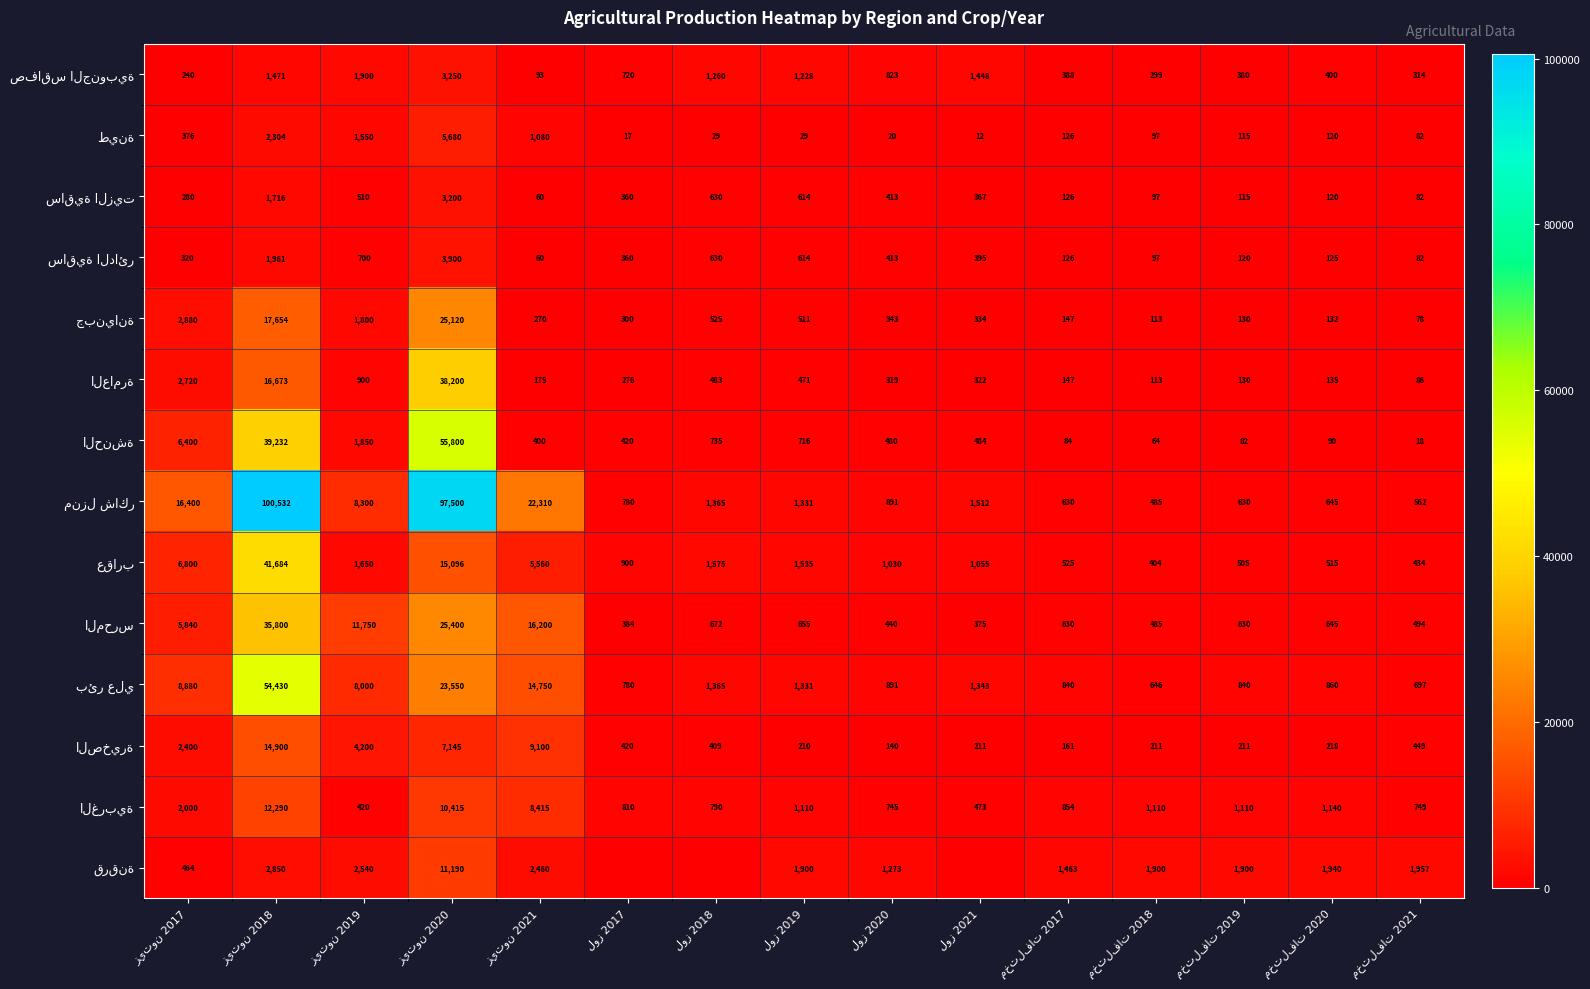

Rank the series at زيتون 2020 from lowest to highest value.

ساقية الزيت, صفاقس الجنوبية, ساقية الدائر, طينة, الصخيرة, الغربية, قرقنة, عقارب, بئر علي, جبنيانة, المحرس, العامرة, الحنشة, منزل شاكر